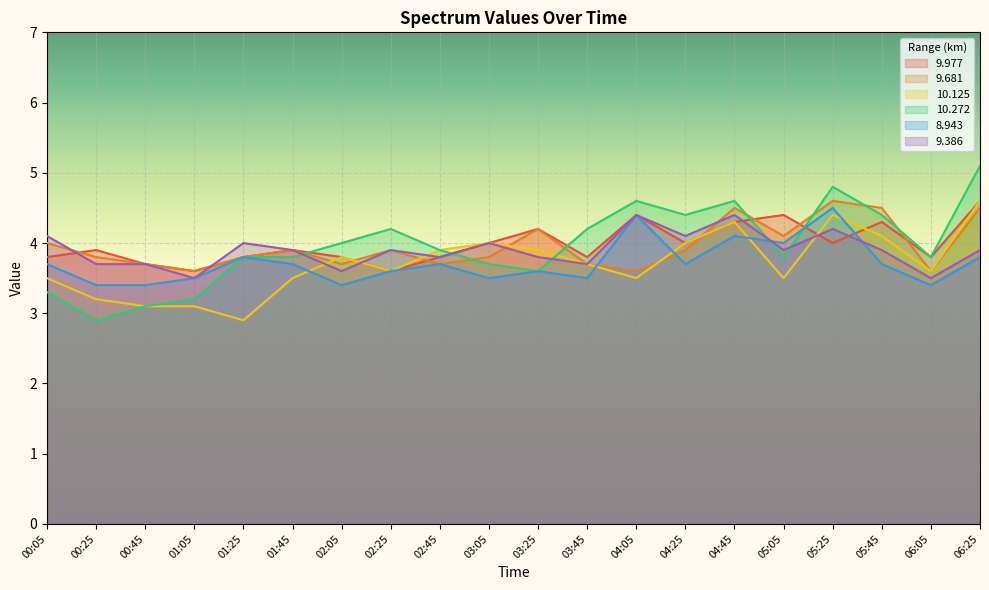

True or false: 10.125 has more than 0 points higher than both neighbors.

True